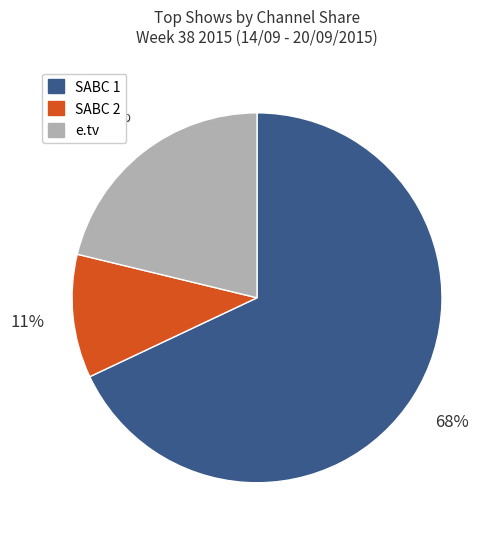

Do SABC 2 and e.tv together represent more than half of the pie?

No